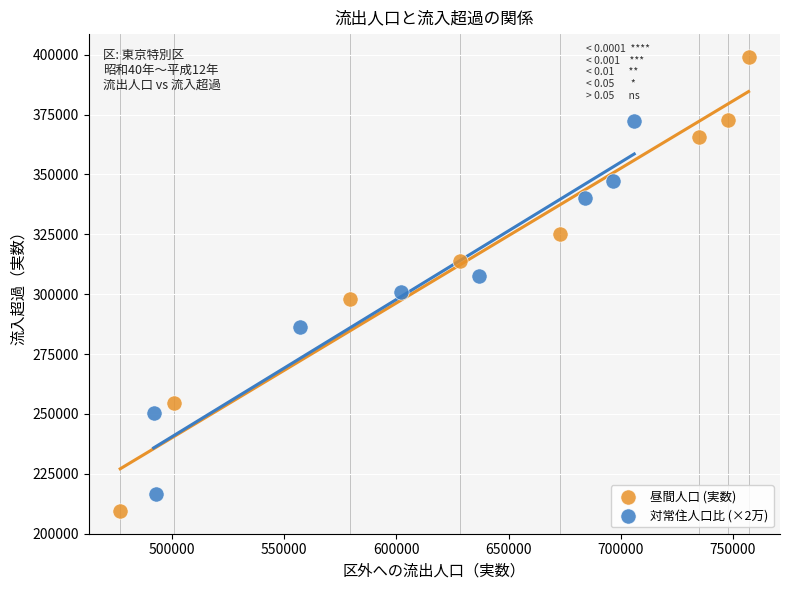

Which series has the widest spread of Y values?

昼間人口 (実数)